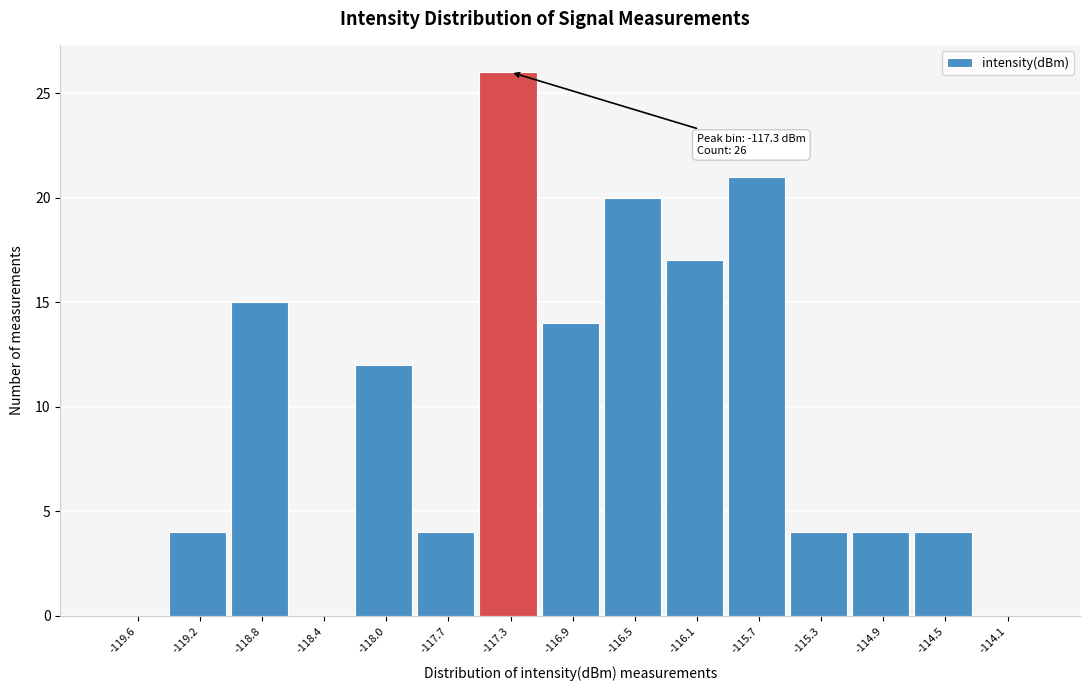

Over which range of the x-axis is the bar tallest?

-117.45 to -117.05